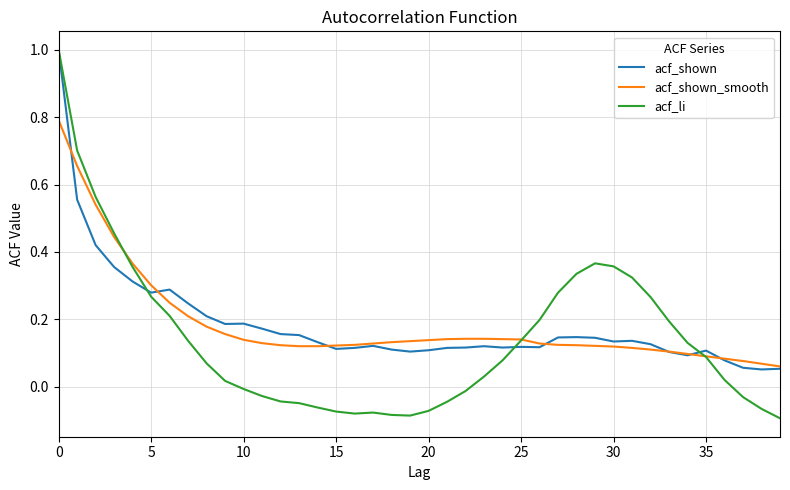

What is the greatest value displayed?

1.0